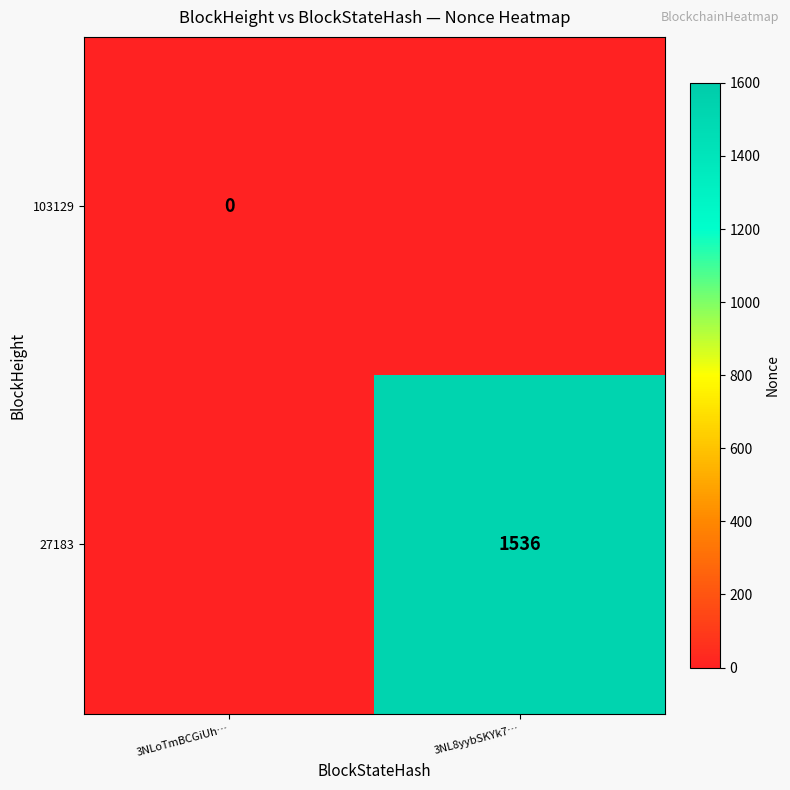

Is it true that 27183 equals 406 at 3NL8yybSKYk7…?

False